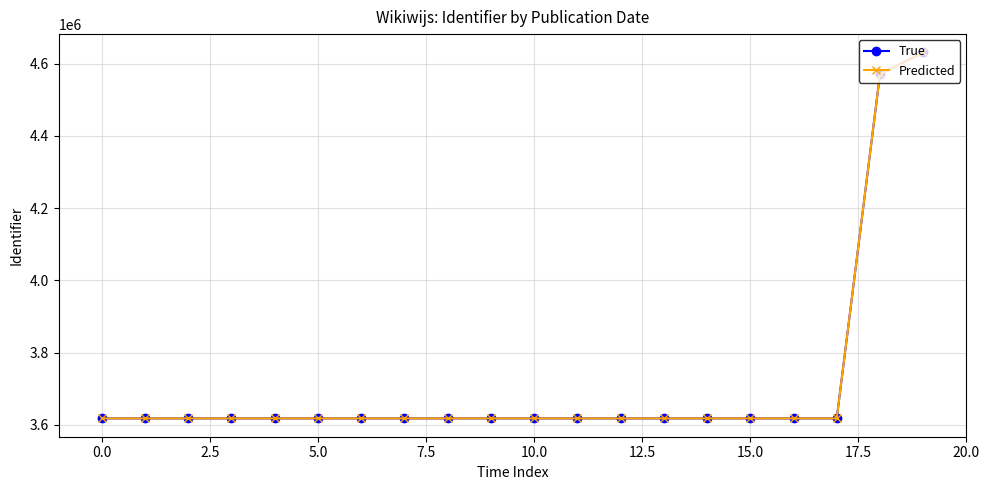

Which series has the largest range (max minus min)?

True